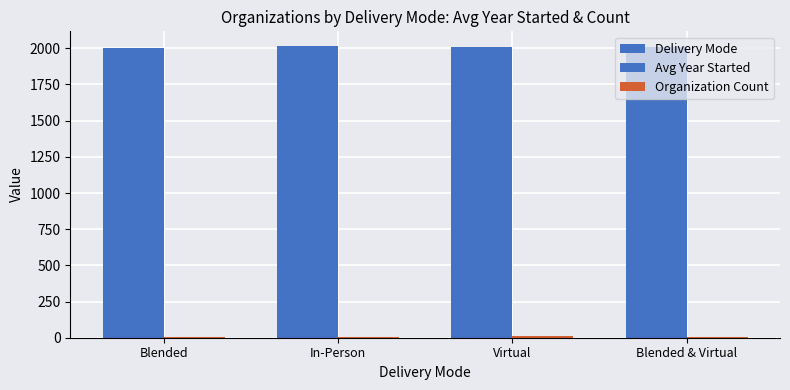

Reading right to left, what are all the values shown in this chart?

Delivery Mode: 2011.5	2010.3	2016.5	2004.2
Avg Year Started: 2011.5	2010.3	2016.5	2004.2
Organization Count: 2.0	10.0	4.0	5.0